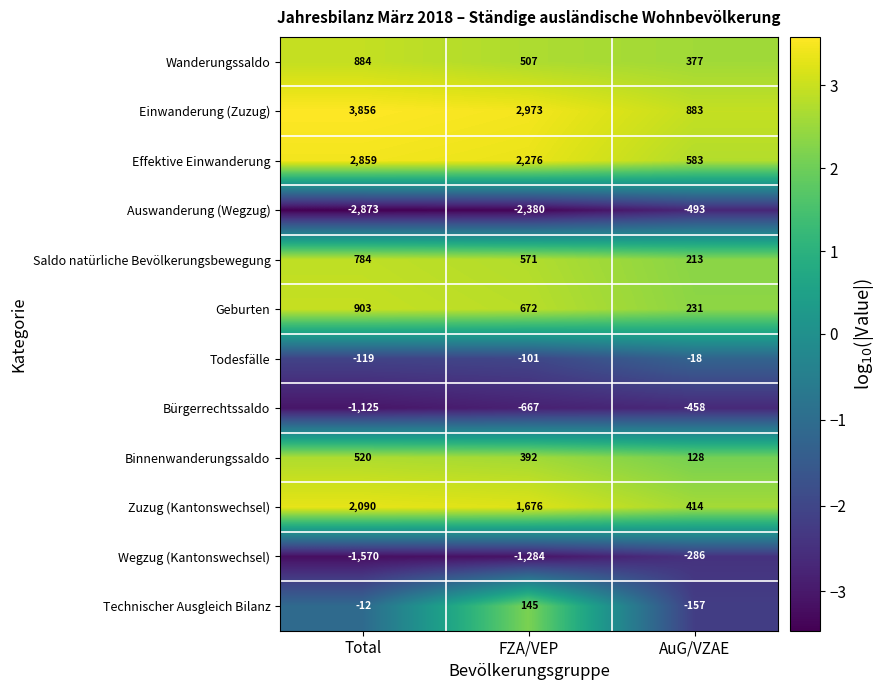

Rank the categories by Todesfälle value from lowest to highest.

Total, FZA/VEP, AuG/VZAE